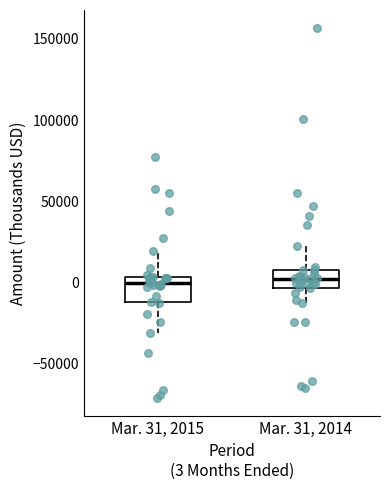

Reading left to right, read every box against the y-axis: the position of its median line, the range the box covers, and the ends of its whiskers. The values are not printed on the chart, so give them approximately, as read against the axis.

Mar. 31, 2015: median 0, box -10000 to 5000, whiskers -30000 to 20000
Mar. 31, 2014: median 0, box -5000 to 10000, whiskers -15000 to 25000